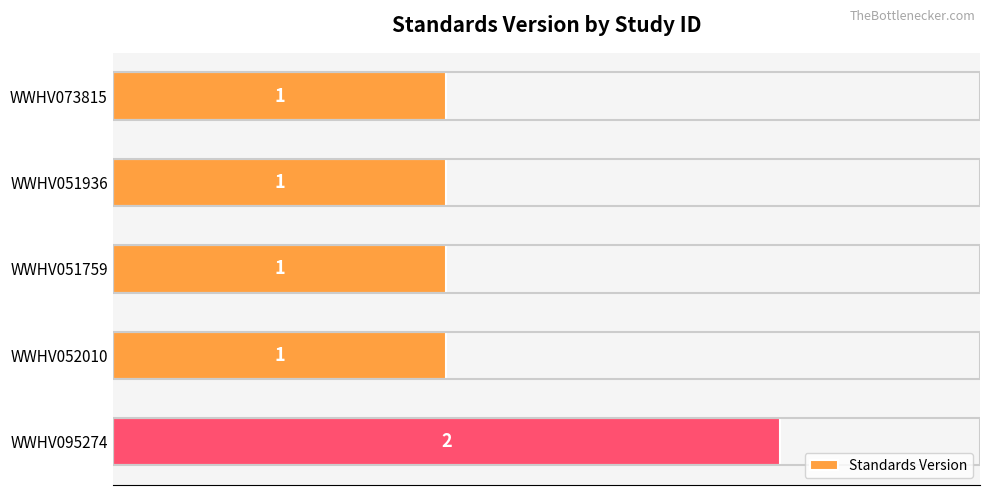

What is the ratio of the value at WWHV052010 to the value at WWHV095274?

0.5